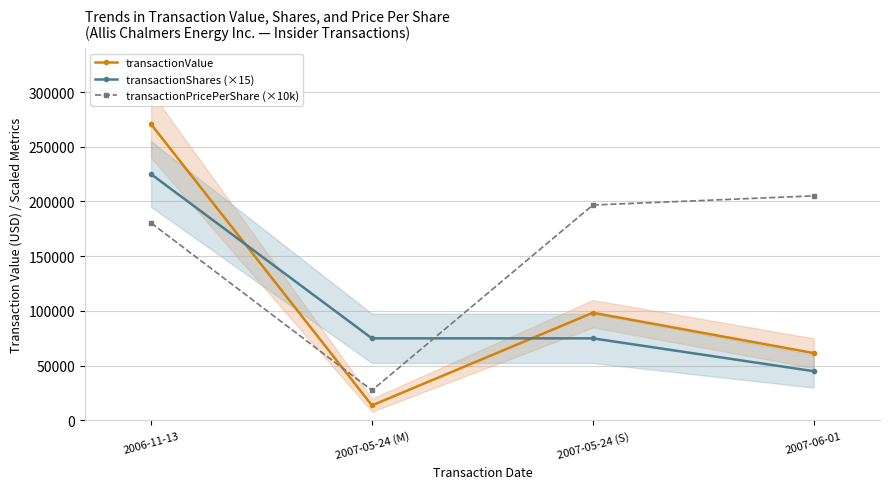

At which label does transactionShares (×15) reach its minimum?

2007-06-01